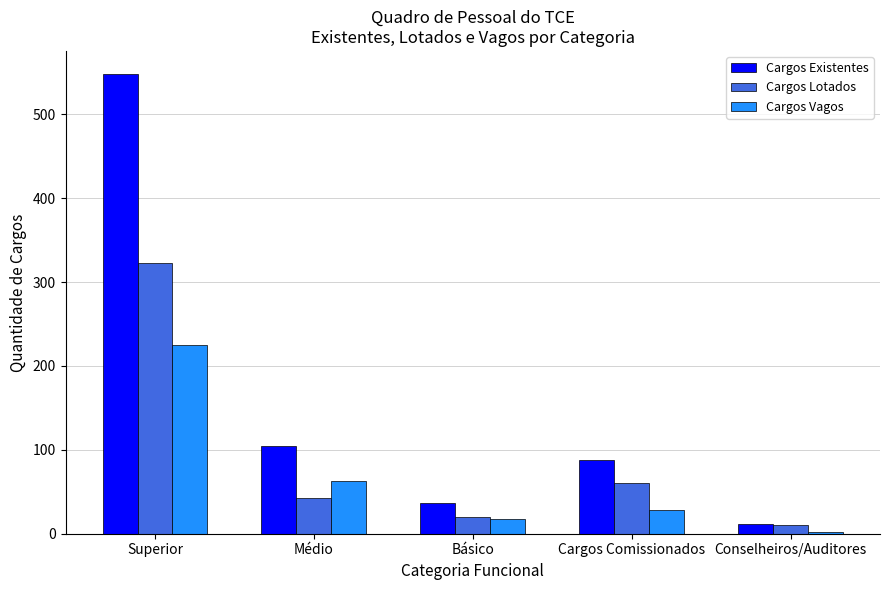

Which series has the widest spread of values?

Cargos Existentes